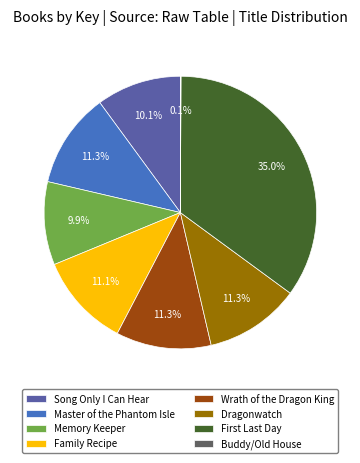

Which has a higher value, Wrath of the Dragon King or Memory Keeper?

Wrath of the Dragon King